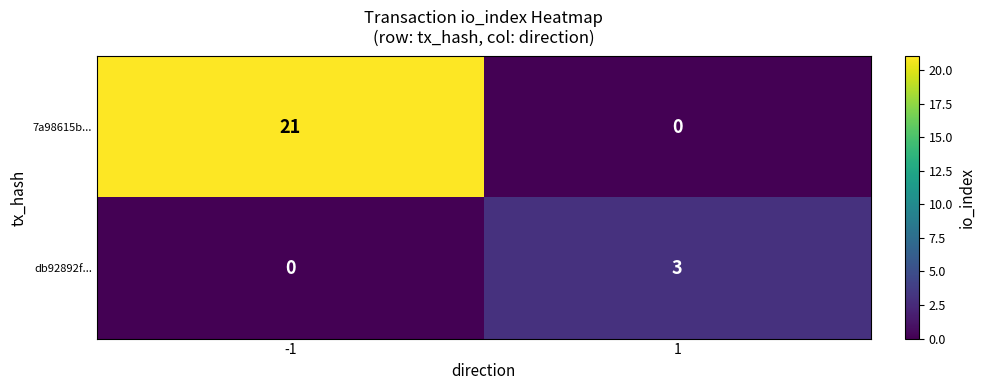

Reading left to right, extract all data points from this chart.

7a98615b...: 21	0
db92892f...: 0	3